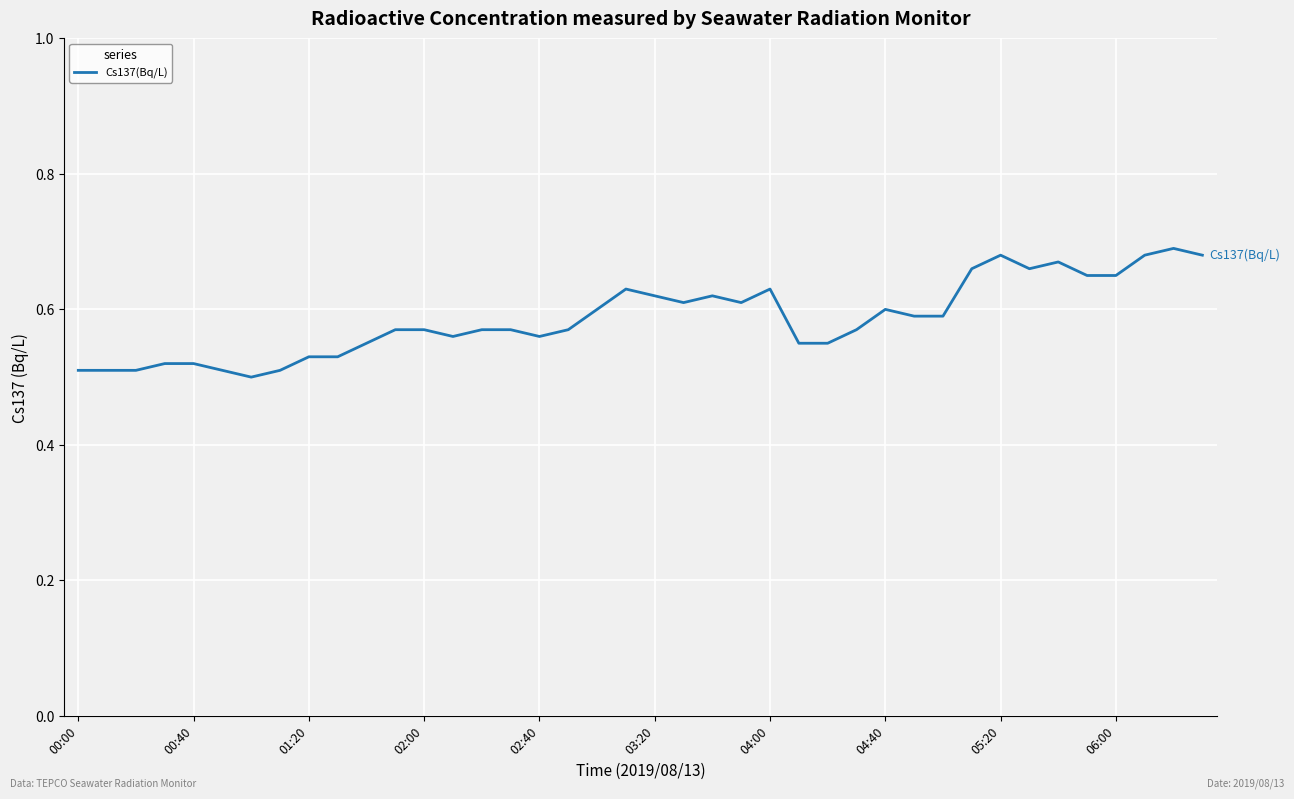

Does the chart display data point markers on the line(s)?

No